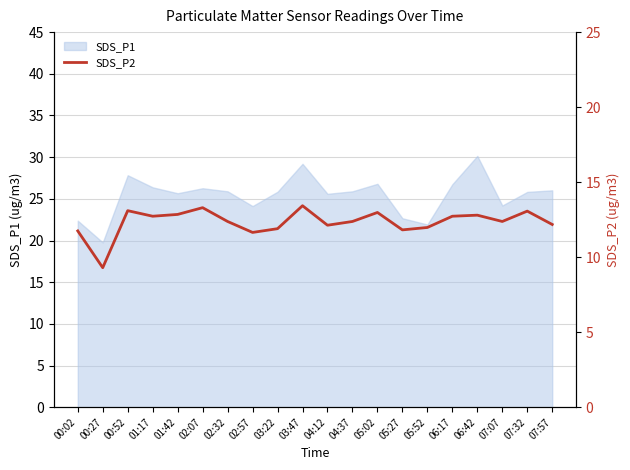

What is the lowest value of the SDS_P1 series?

19.8